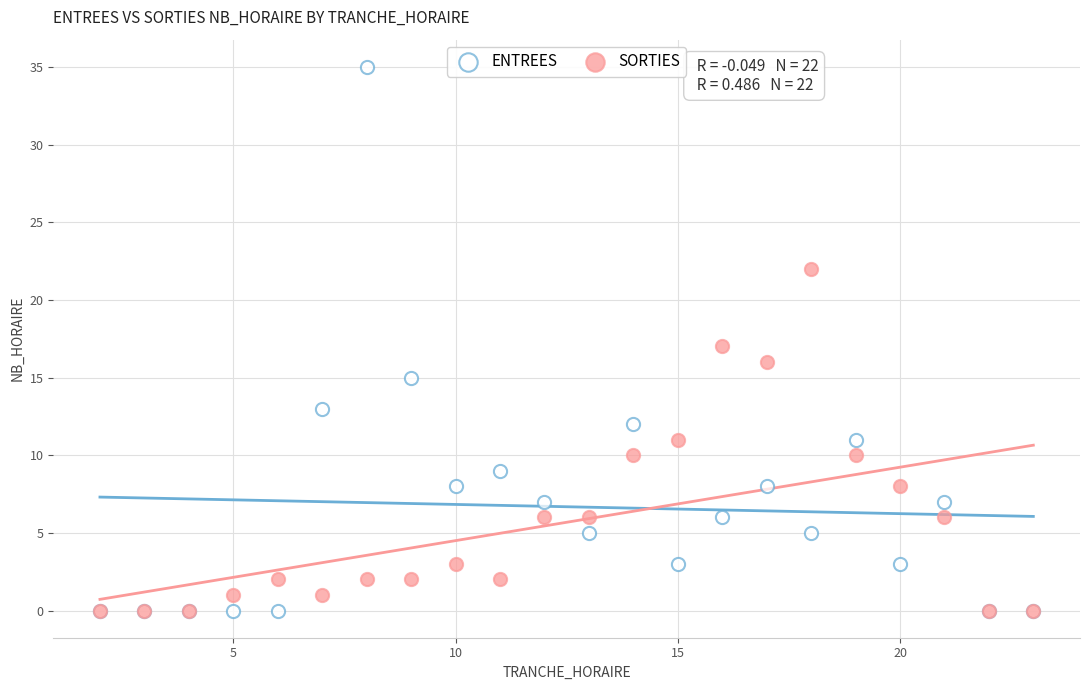

What are all the series names shown in the legend?

ENTREES, SORTIES